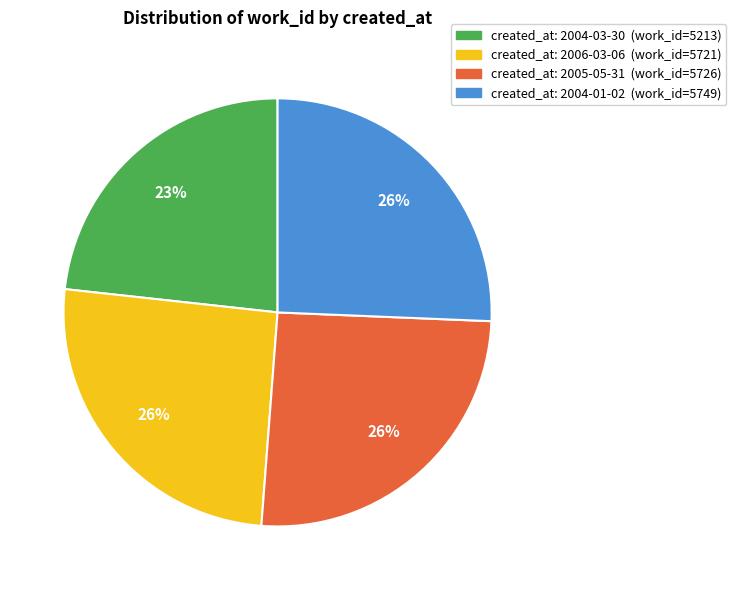

Is there any slice that represents more than half of the pie?

No